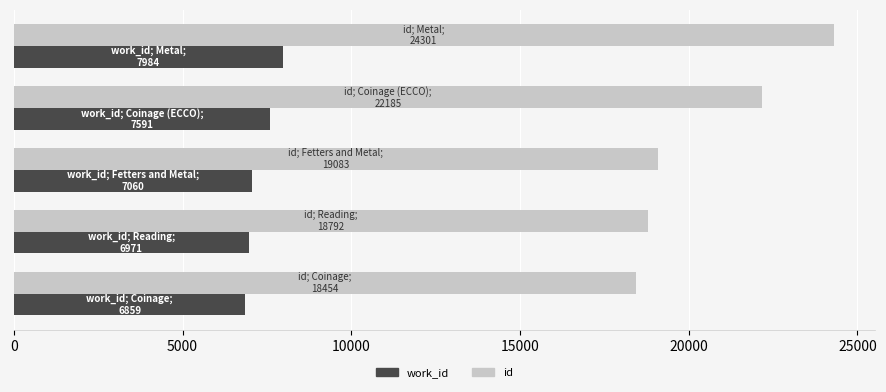

List the series in order of their overall mean, highest first.

id, work_id